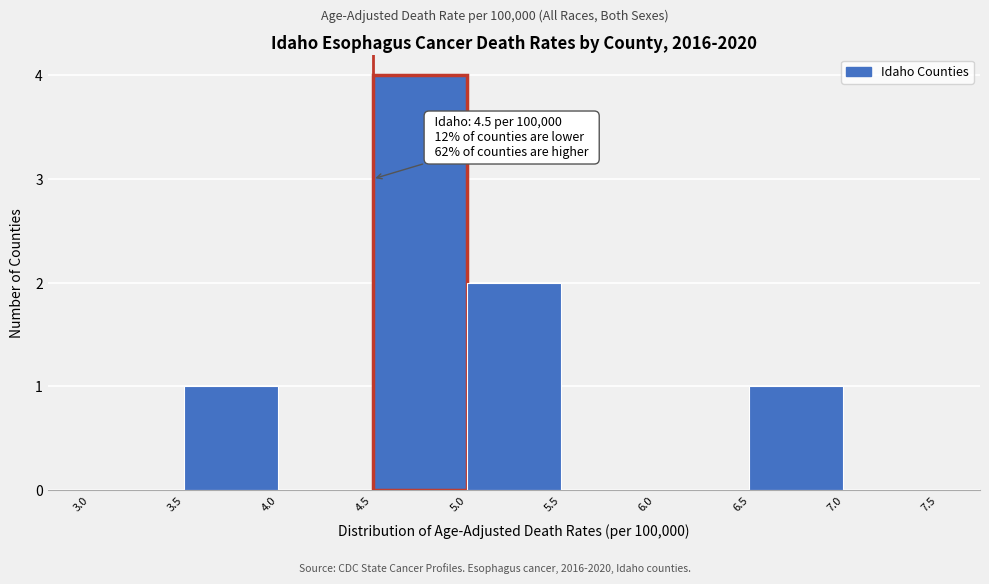

Over which range of the x-axis is the bar tallest?

4.5 to 5.0